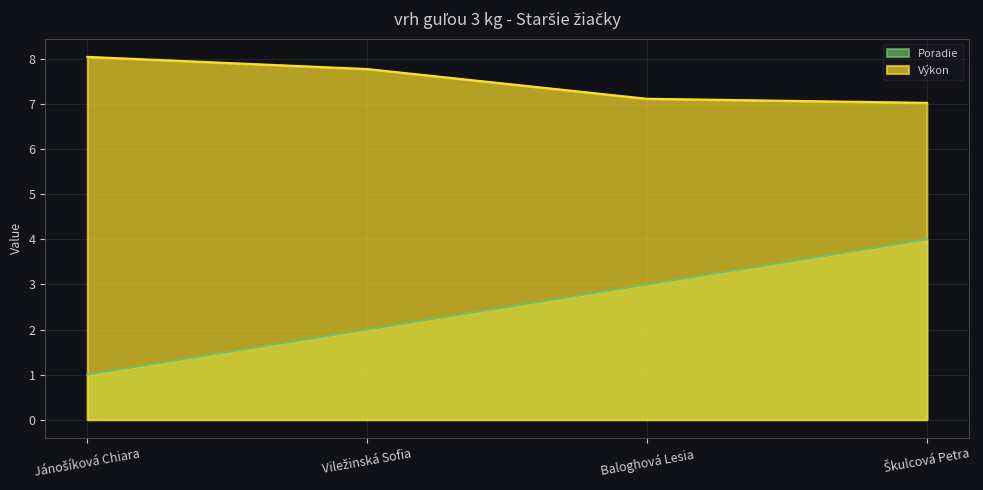

What is the difference between the second highest and minimum values in the Poradie series?

2.0